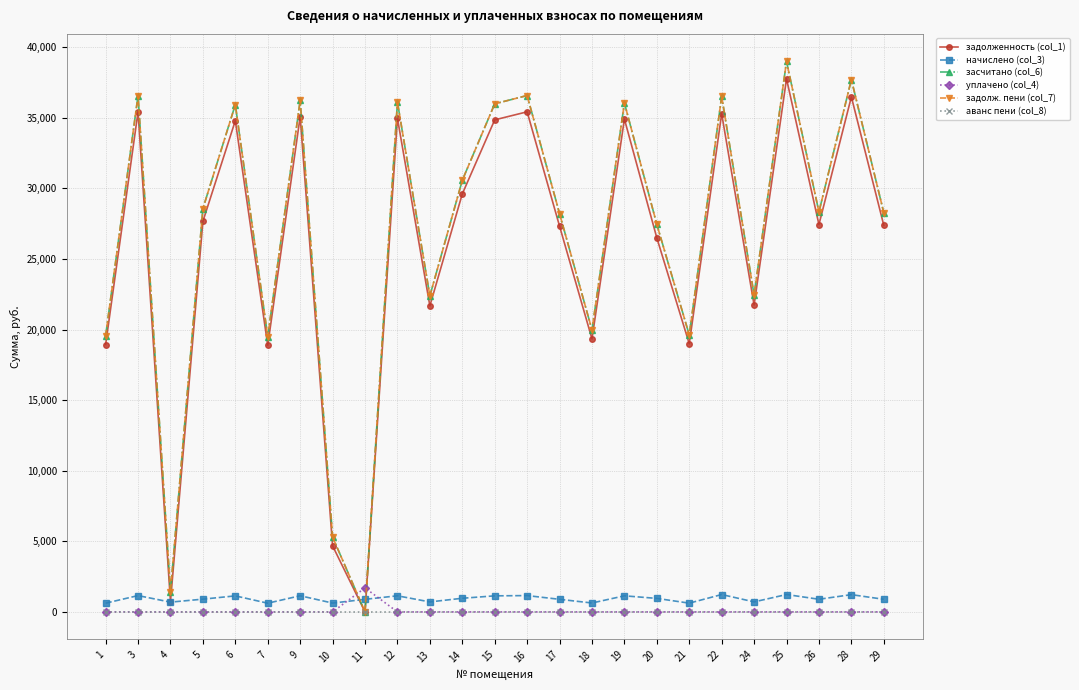

Does the chart have visible grid lines?

Yes